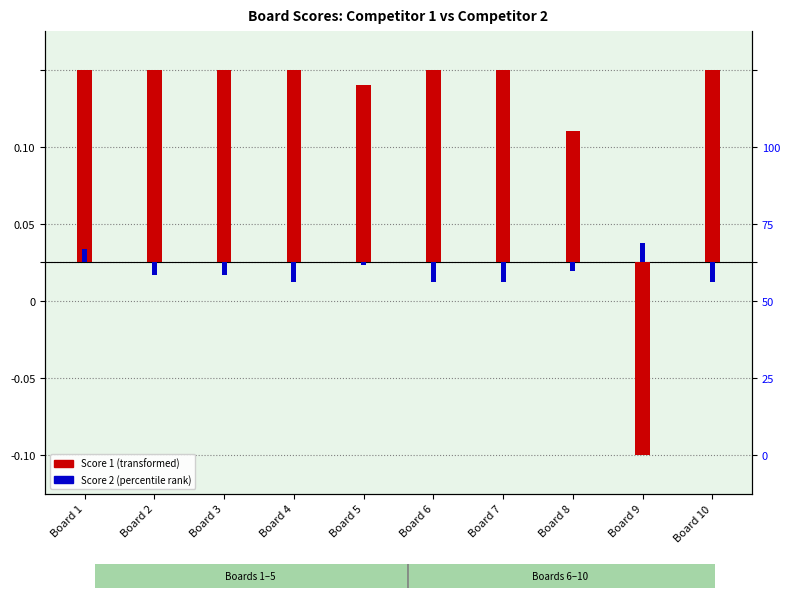

Reading left to right, list all the values displayed in this chart.

Score 1: 12.5	12.5	12.5	12.5	11.5	12.5	12.5	8.5	-12.5	12.5
Score 2: 0.9	-0.9	-0.9	-1.2	-0.2	-1.2	-1.2	-0.6	1.2	-1.2